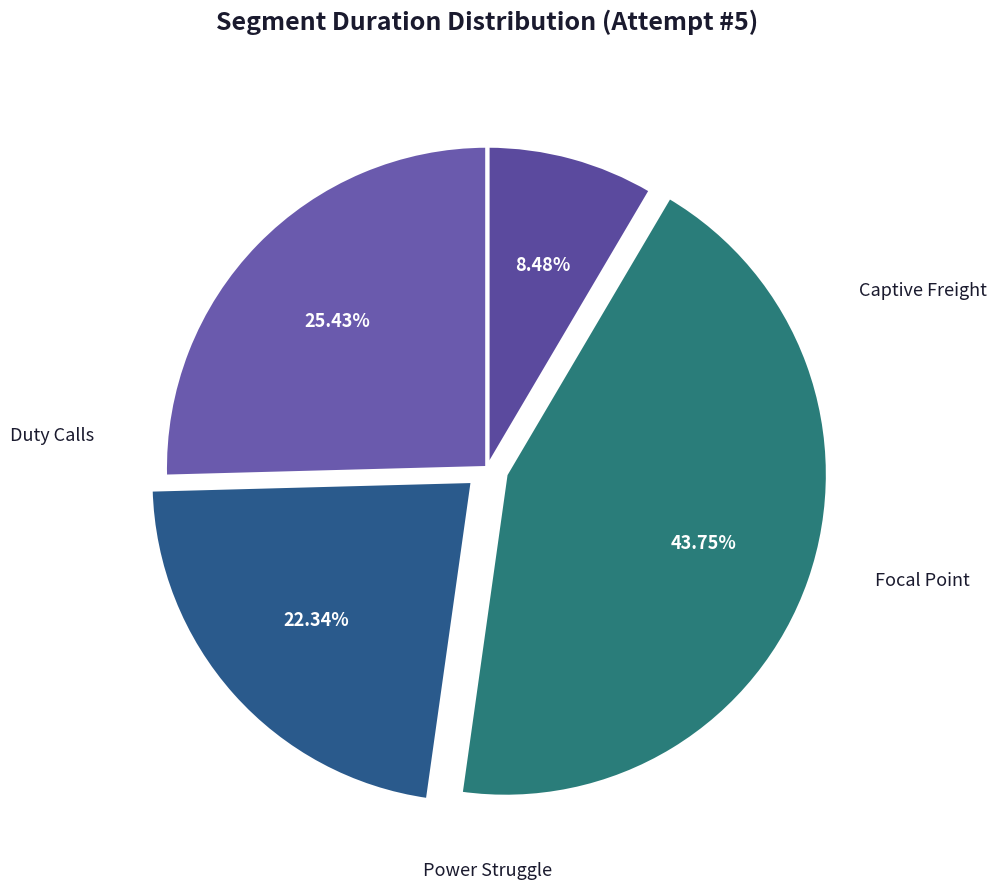

To the nearest percent, what is the average slice percentage?

25%